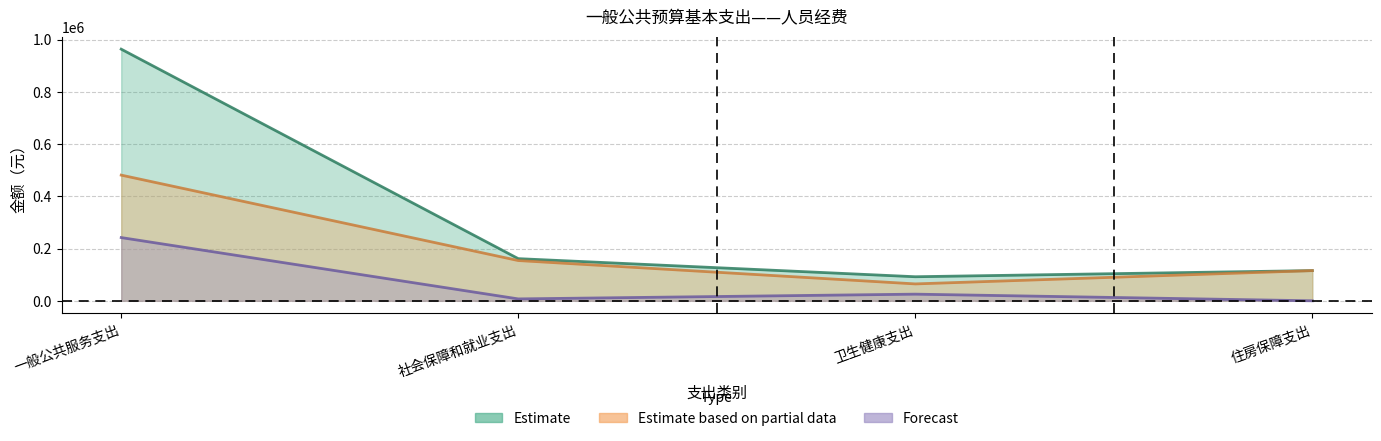

How many values in the Forecast series are below 25446?

2